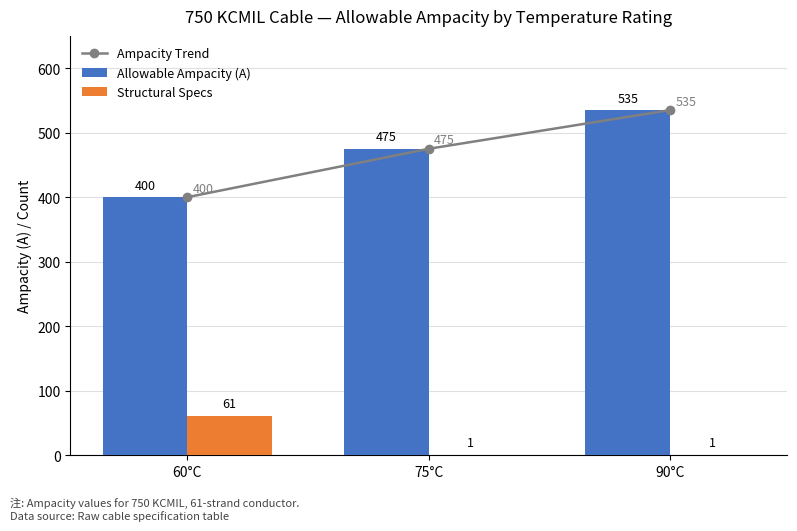

Reading left to right, extract all data points from this chart.

Ampacity Trend: 60°C=400	75°C=475	90°C=535
Allowable Ampacity (A): 60°C=400	75°C=475	90°C=535
Structural Specs: 60°C=61	75°C=1	90°C=1